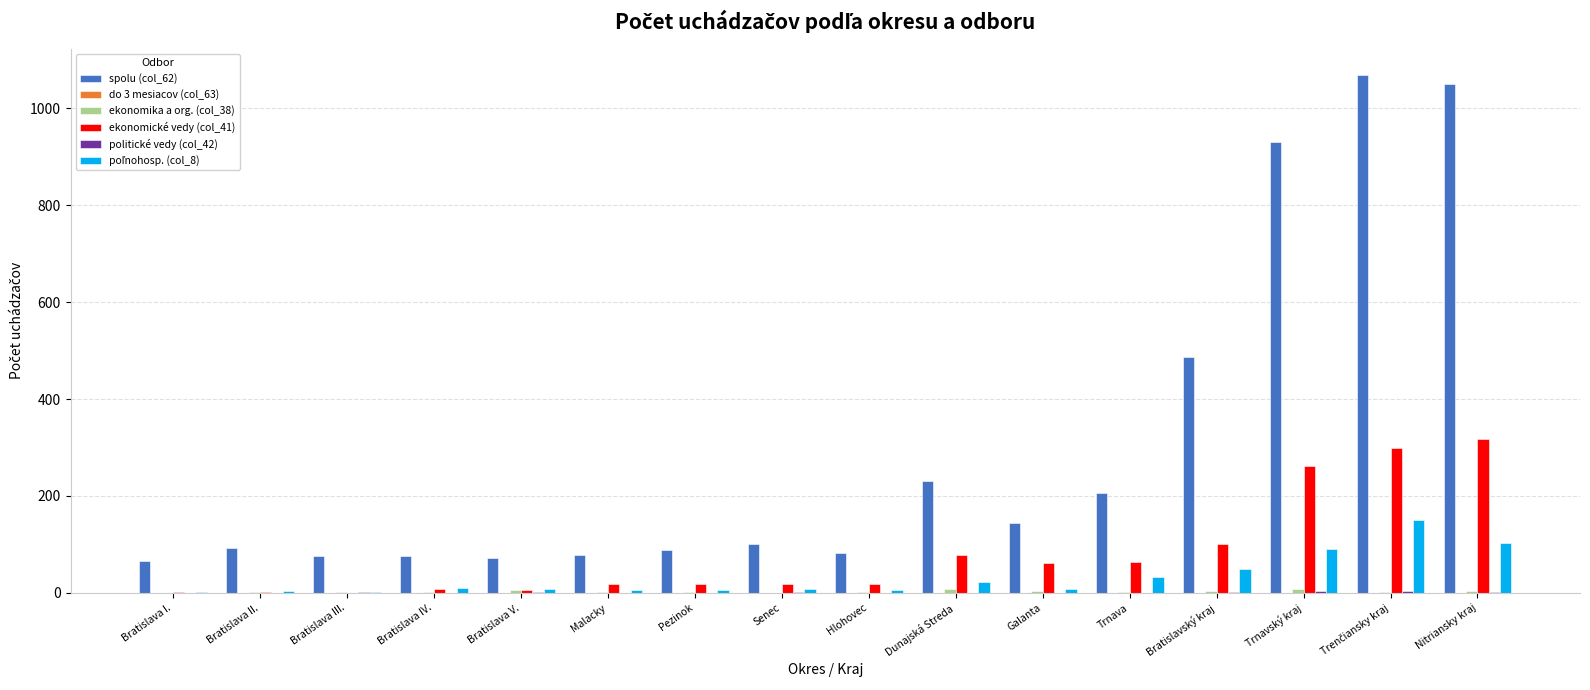

True or false: ekonomické vedy (col_41) has a value of 78 at Dunajská Streda.

True